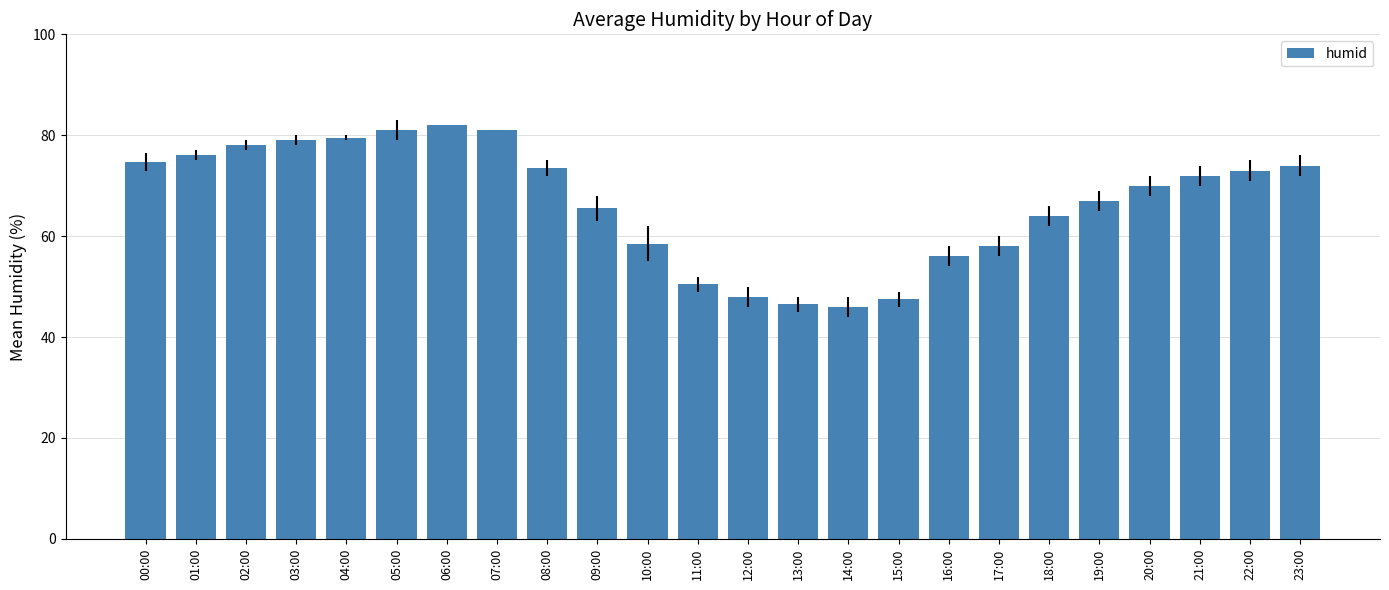

What is the change in value from 13:00 to 17:00?

+11.5